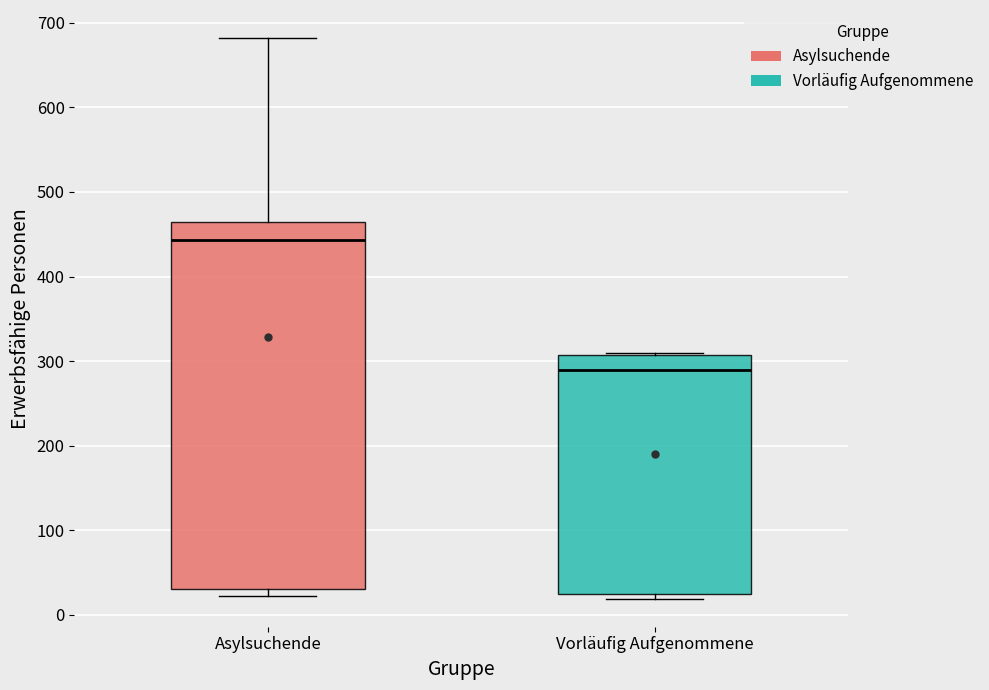

Reading left to right, transcribe this box plot: for each box, give where its median line is, the range the box spans, and where its two whiskers end, as read against the y-axis. The values are not printed on the chart, so give them approximately, as read against the axis.

Asylsuchende: median 440, box 30 to 470, whiskers 20 to 680
Vorläufig Aufgenommene: median 290, box 30 to 310, whiskers 20 to 310